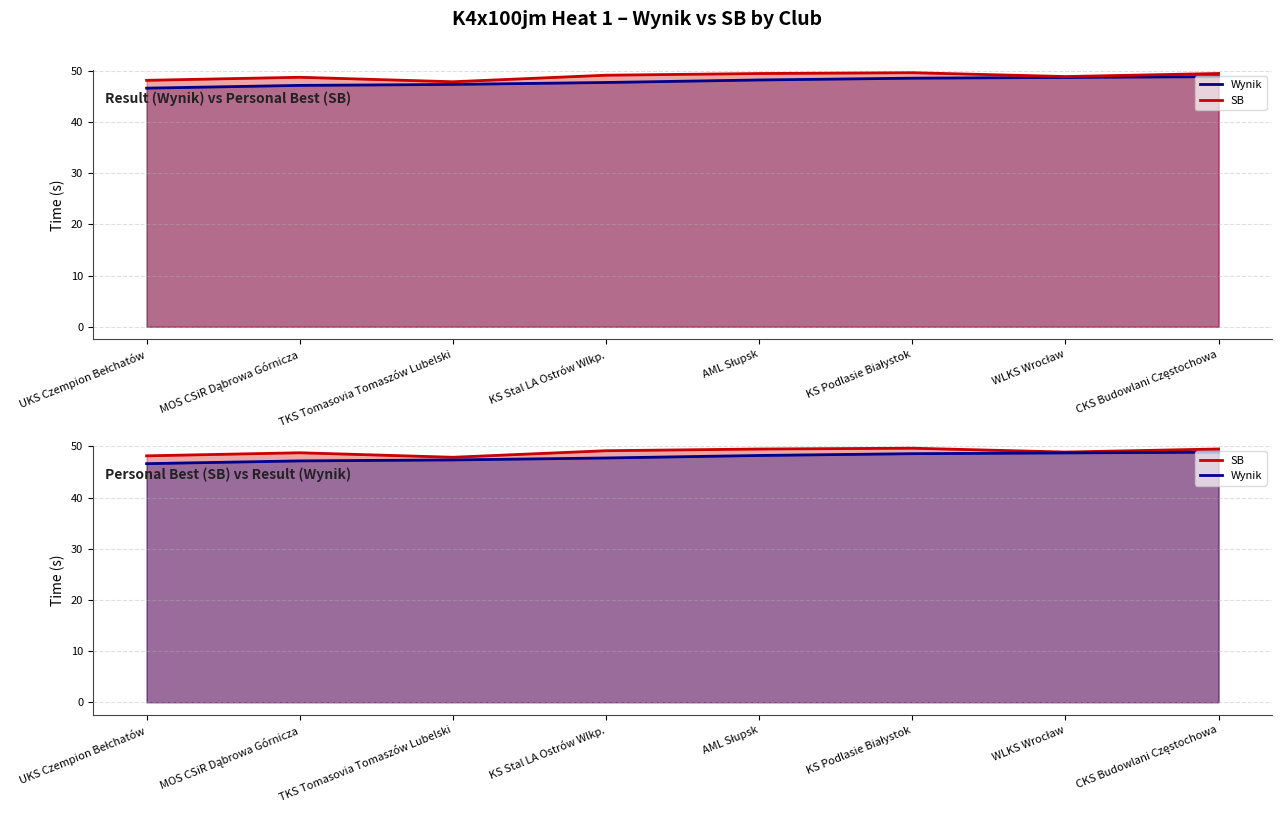

At which label does Wynik line first exceed 48?

AML Słupsk